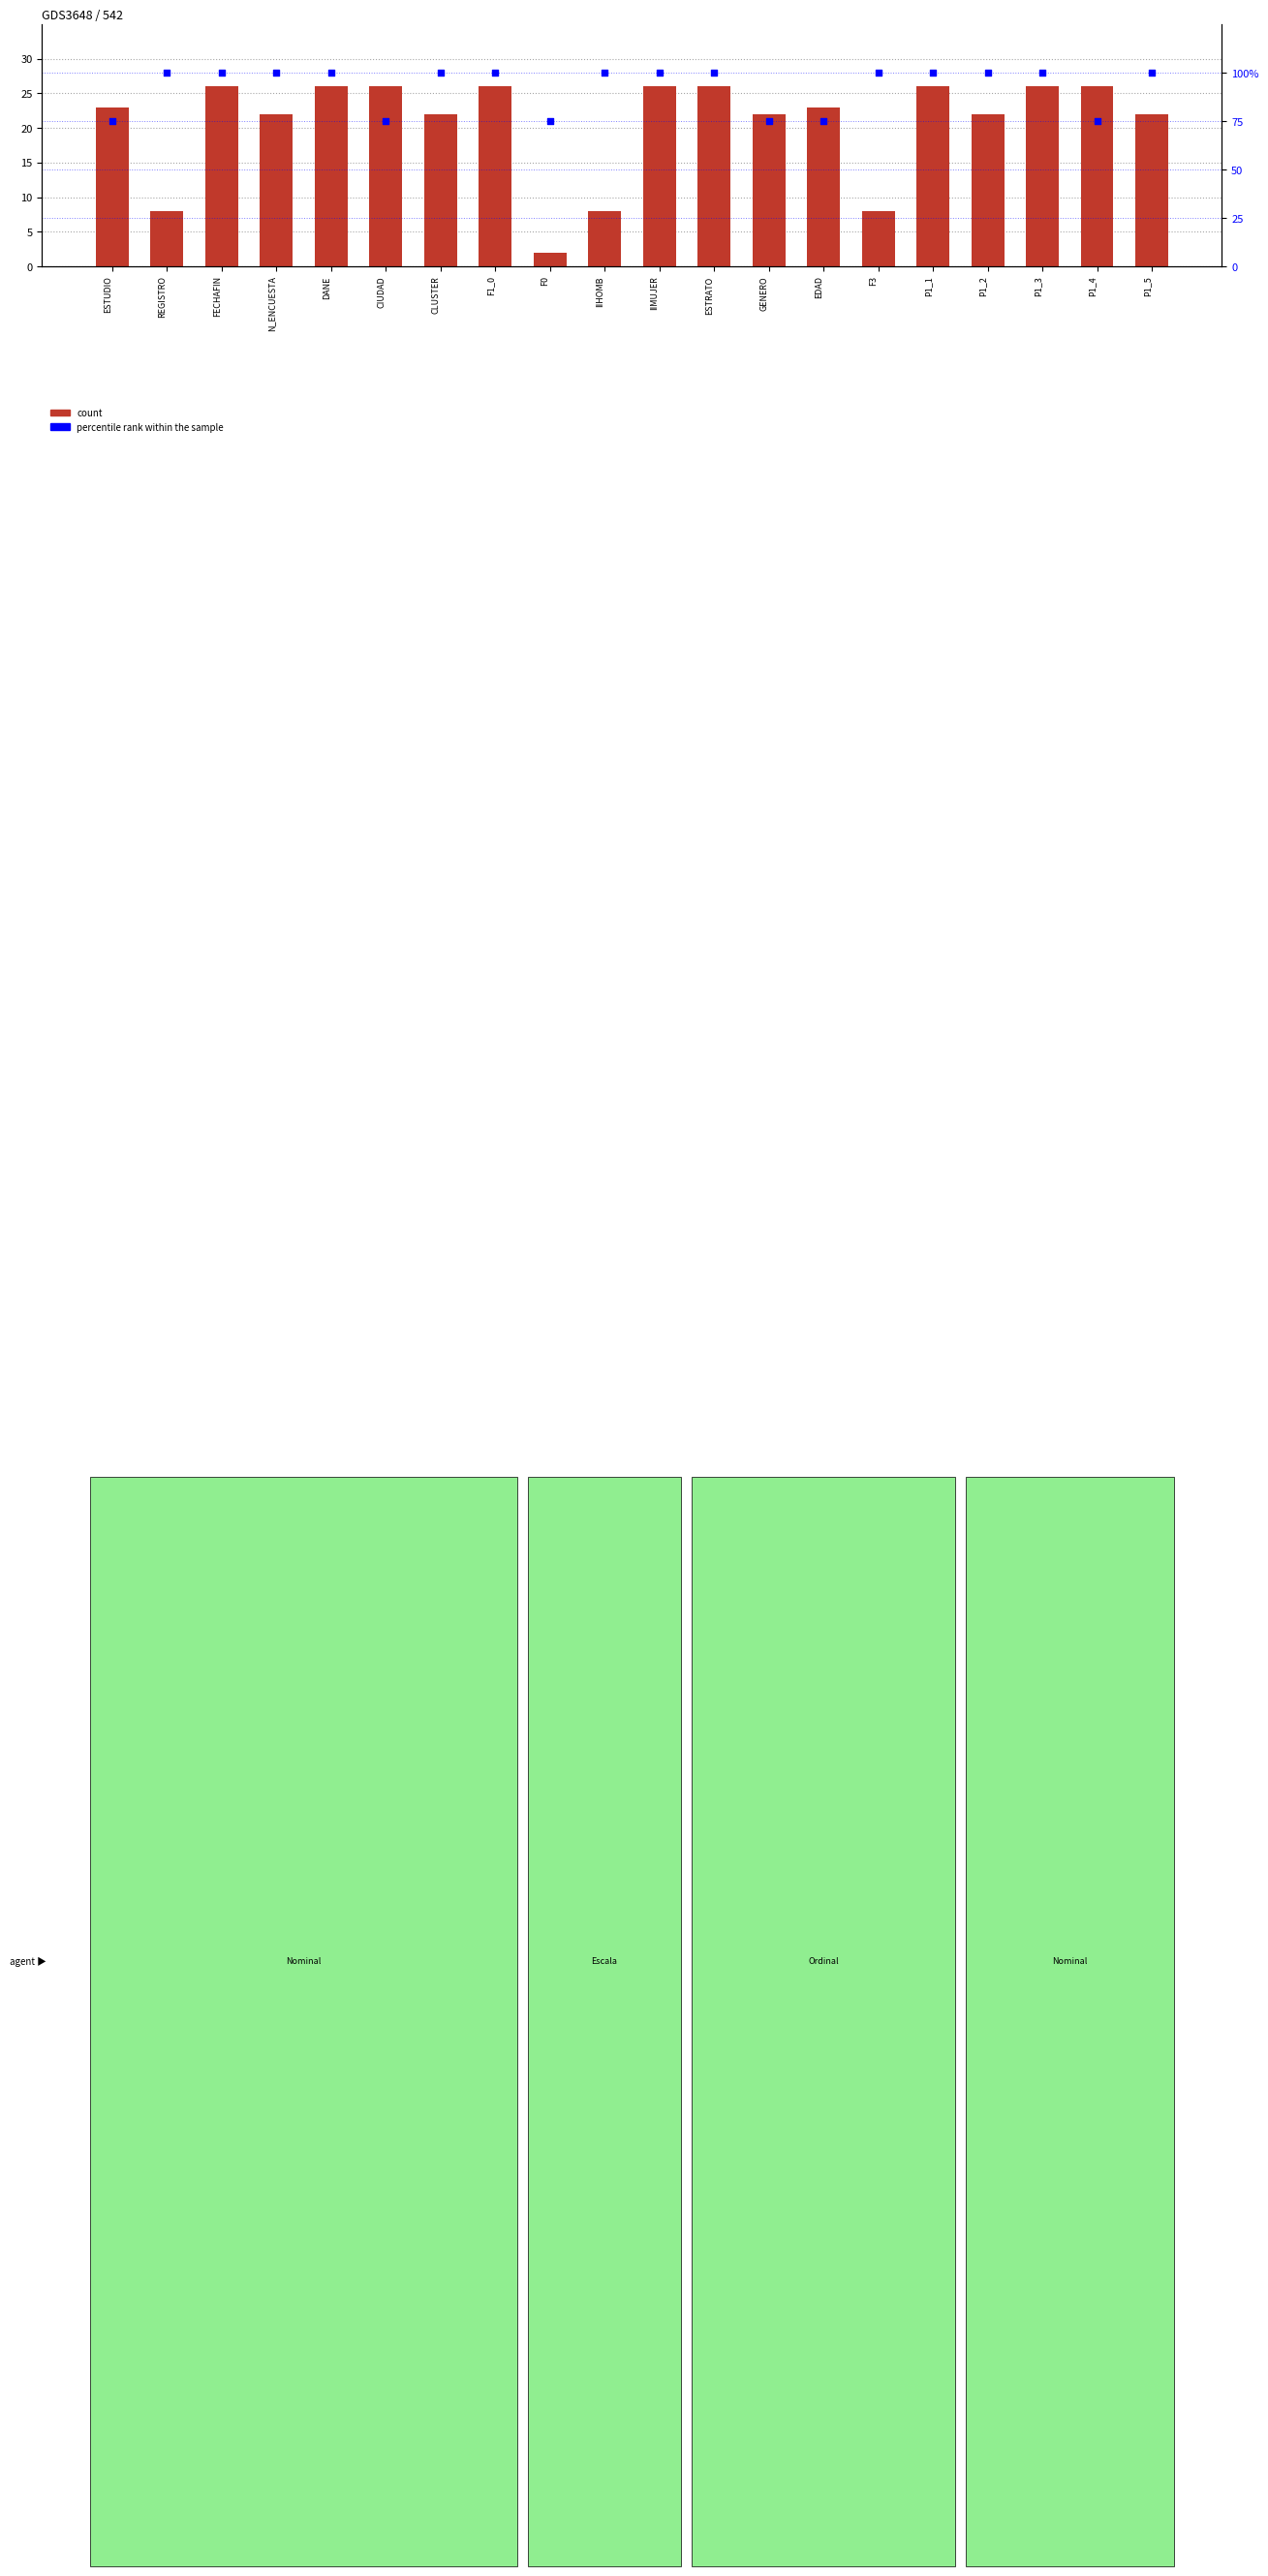

Which series has the widest spread of Y values?

percentile rank within the sample